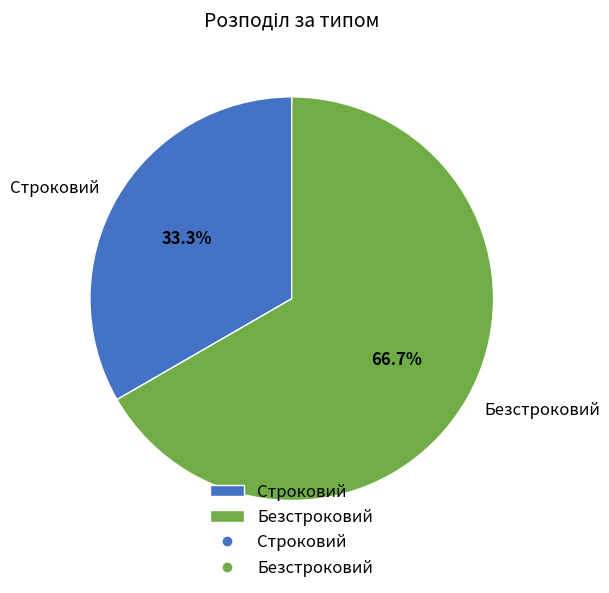

Does any single category account for the majority?

Yes